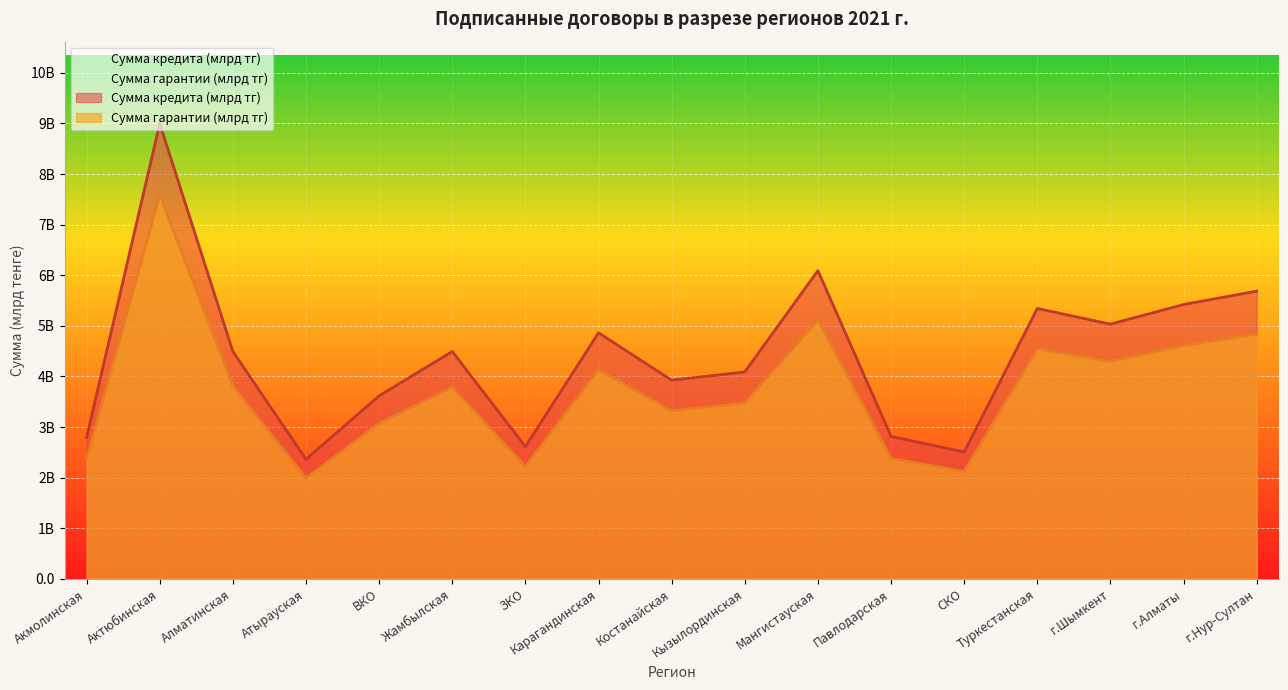

What is the average value of the Сумма гарантии (млрд тг) series?

3.7